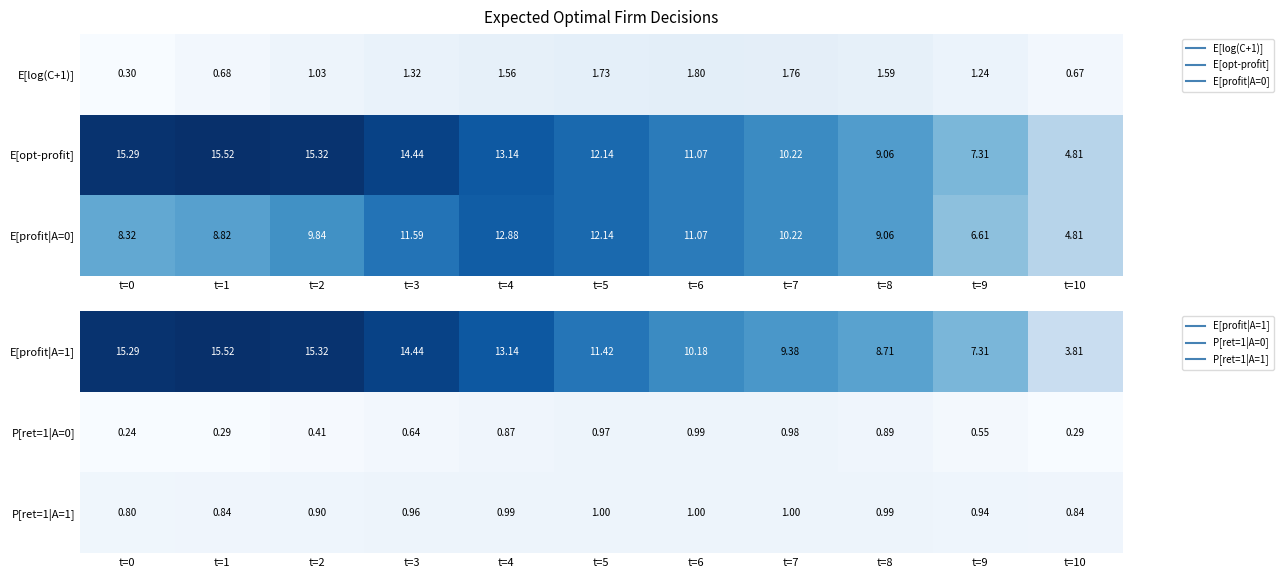

Where is P[ret=1|A=1] nearest to the value 0?

t=0